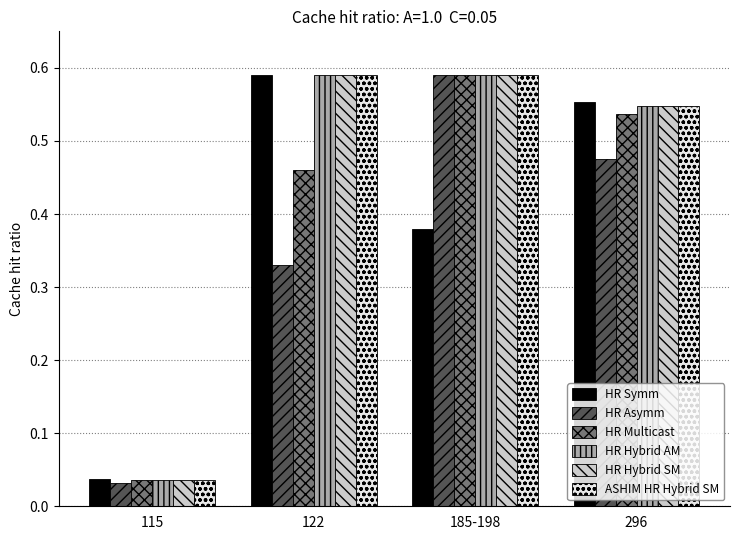

The HR Hybrid AM series shows 0.7 at 296. True or false?

False